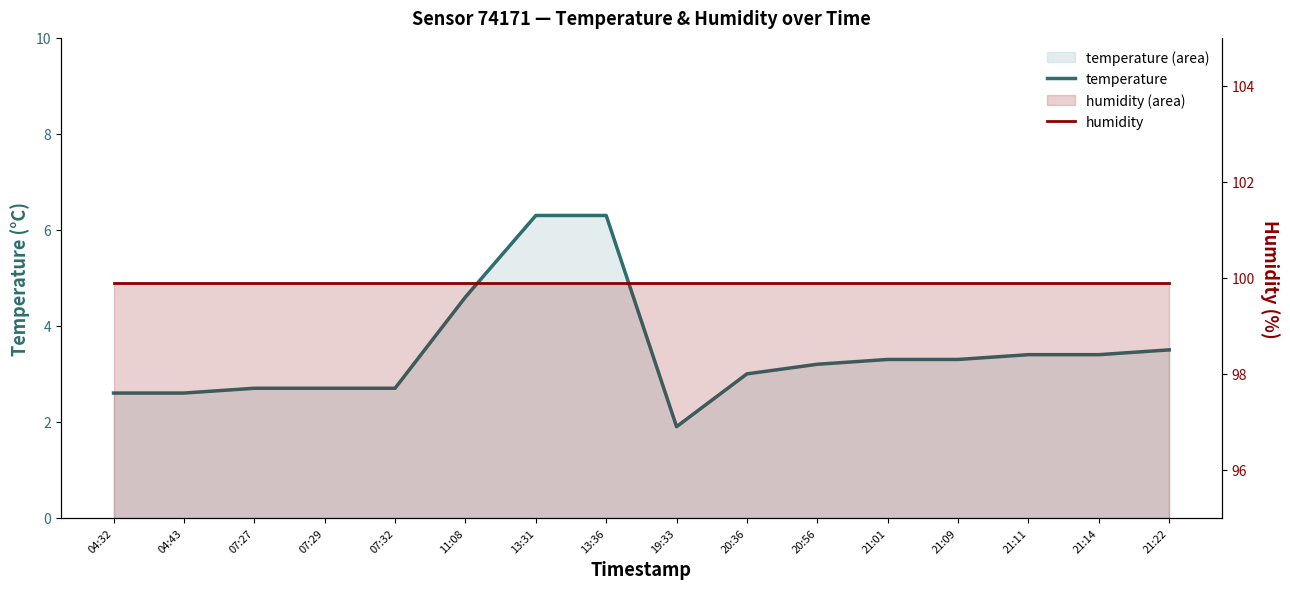

Count the number of categories in the chart.

16